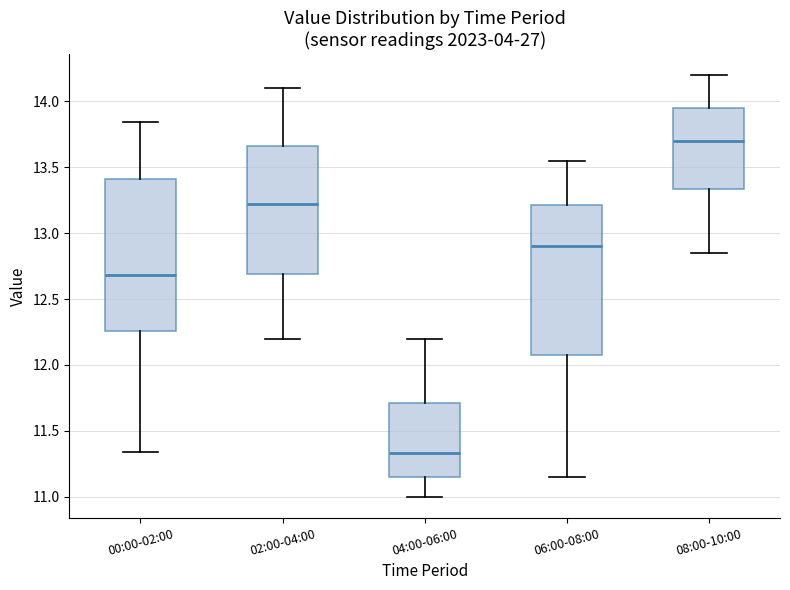

Where does the upper whisker of the box for 02:00-04:00 end on the y-axis? The values are not printed on the chart, so give them approximately, as read against the axis.

14.10